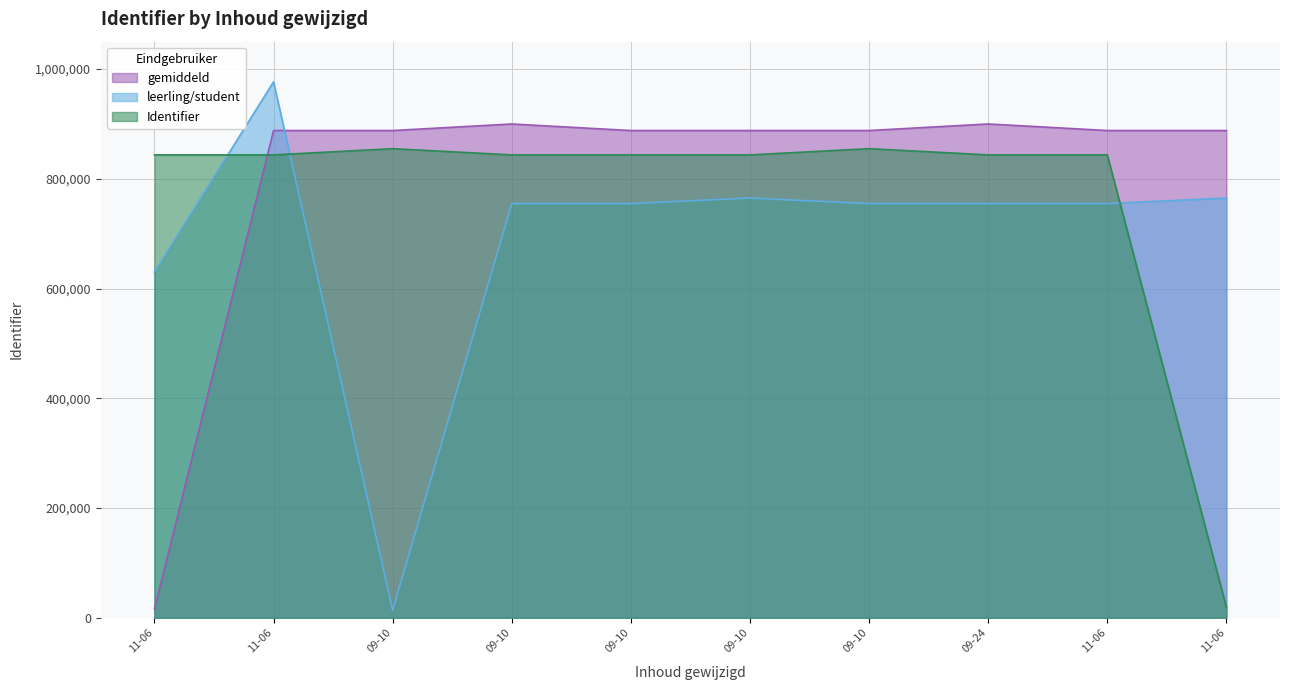

How many interior local valleys (lower than both neighbors) does the data have?

1